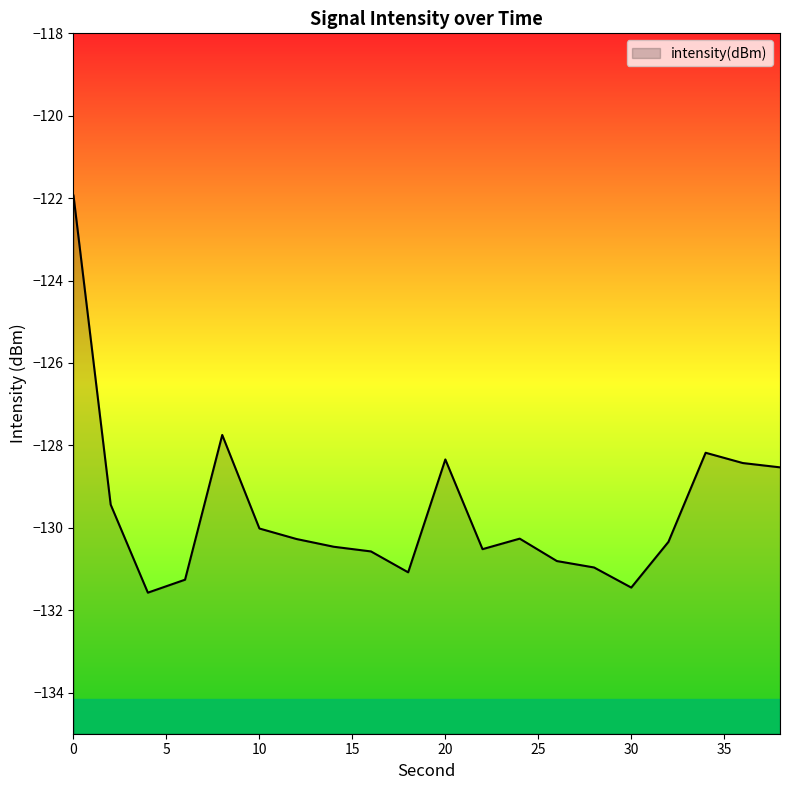

At which category does the chart reach its minimum across all series?

4